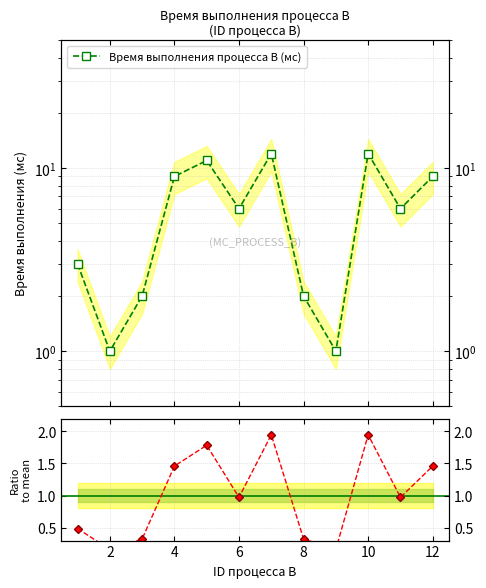

What is the average value of the Время выполнения процесса B (мс) series?

6.2